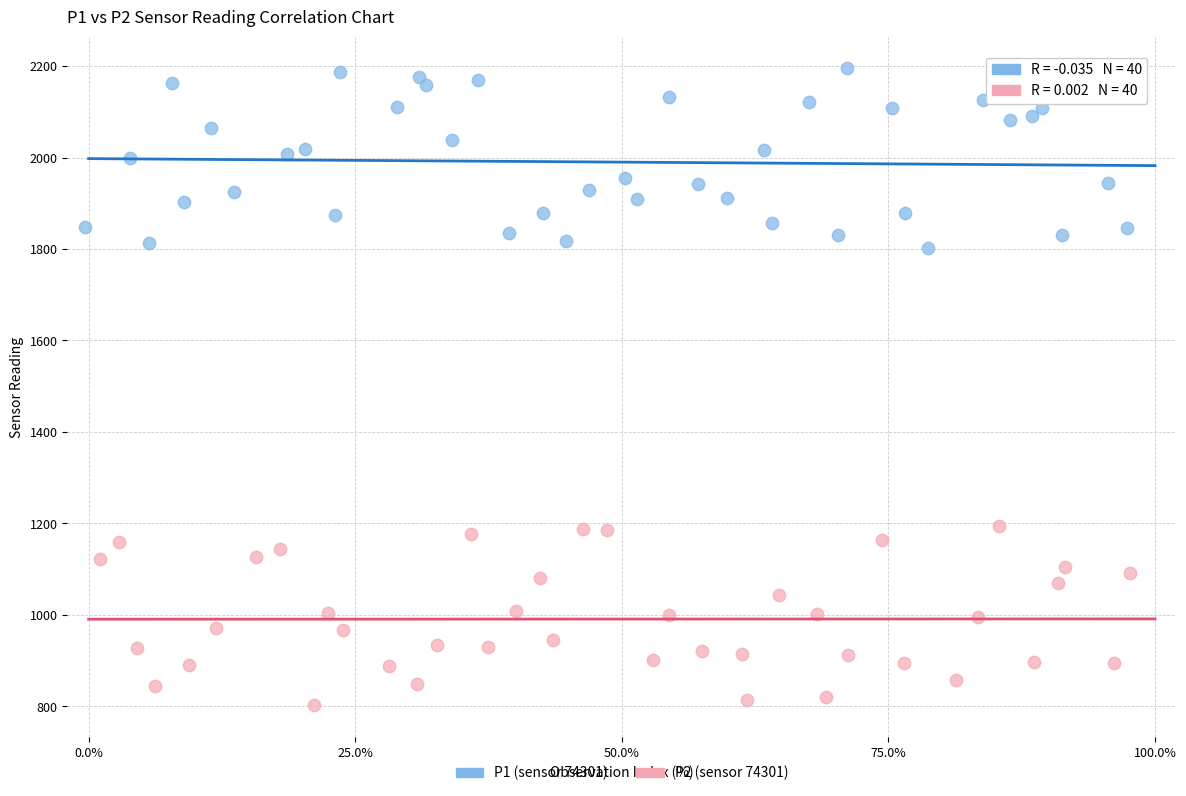

Which series reaches the minimum Y coordinate?

P2 (sensor 74301)